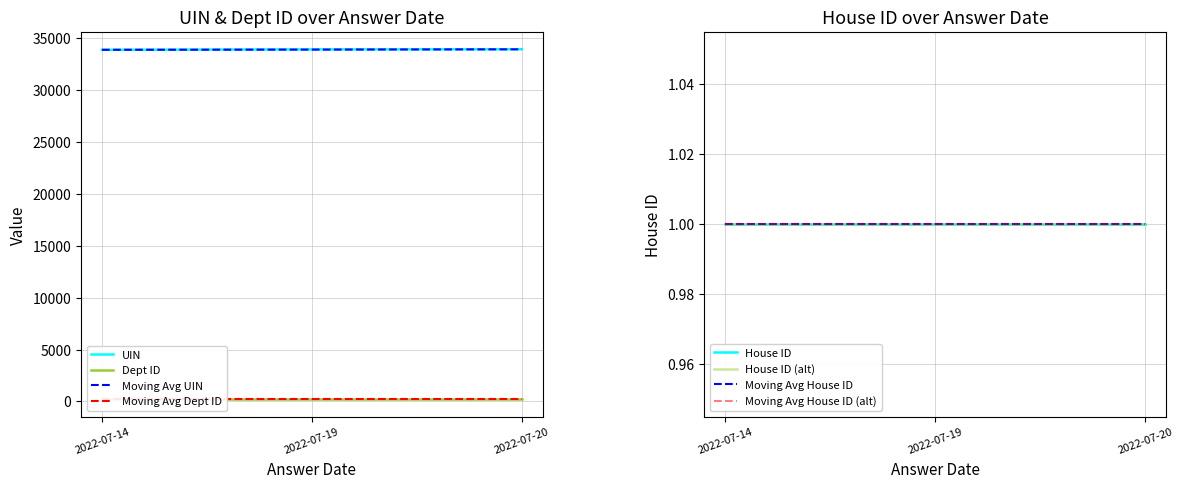

What is the highest value of the UIN series?

33942.5